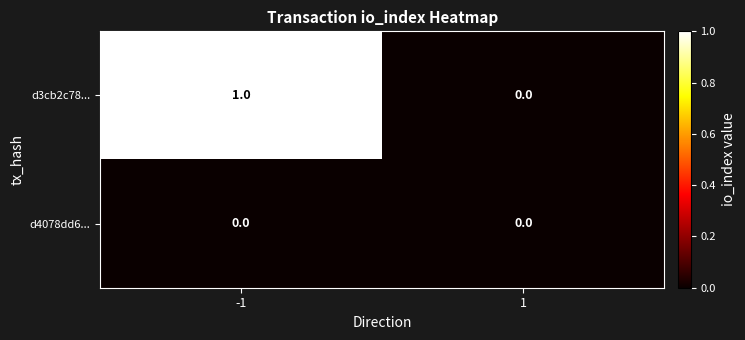

Which series has the widest spread of values?

d3cb2c78...